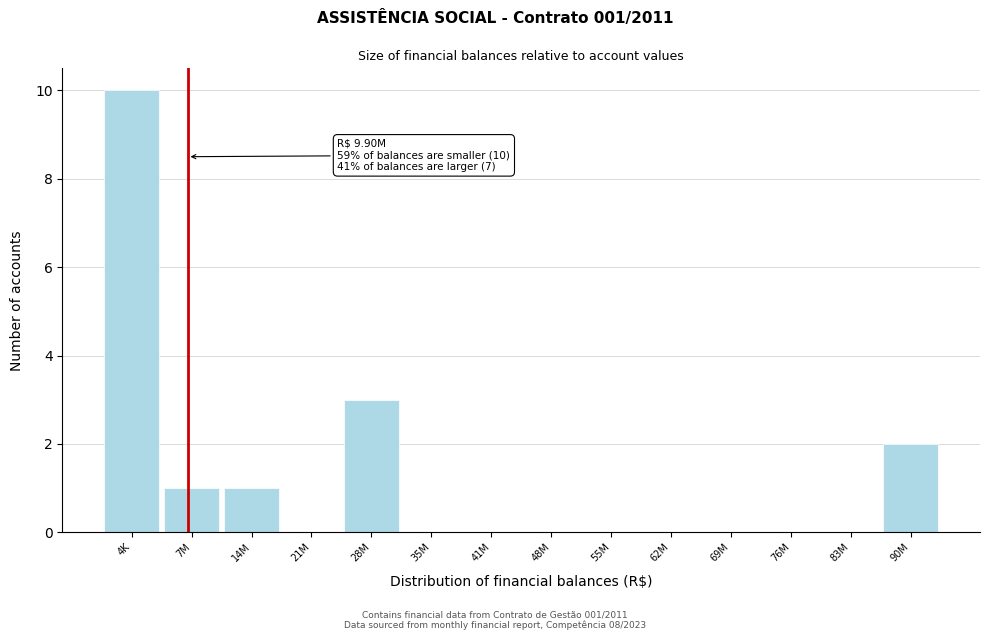

Reading left to right, list all the values displayed in this chart.

4K=10	7M=1	14M=1	21M=0	28M=3	35M=0	41M=0	48M=0	55M=0	62M=0	69M=0	76M=0	83M=0	90M=2